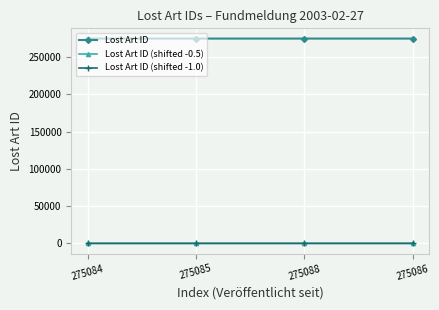

How many lines are shown in the chart?

3